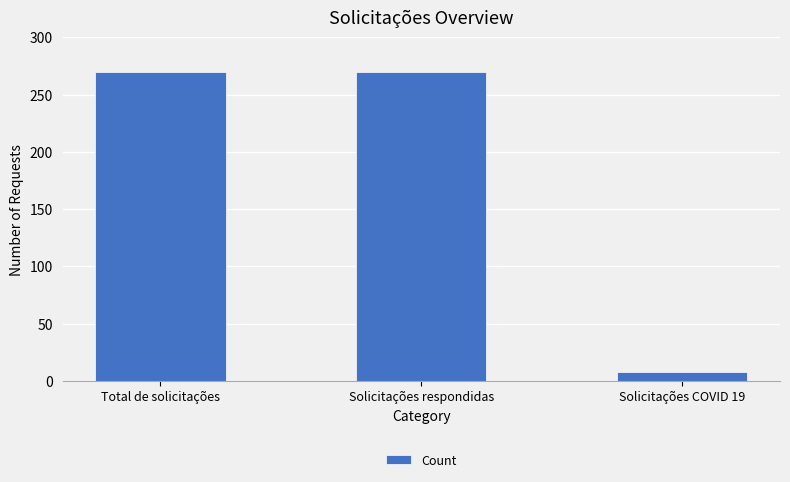

What is the change in value from Solicitações respondidas to Solicitações COVID 19?

-262